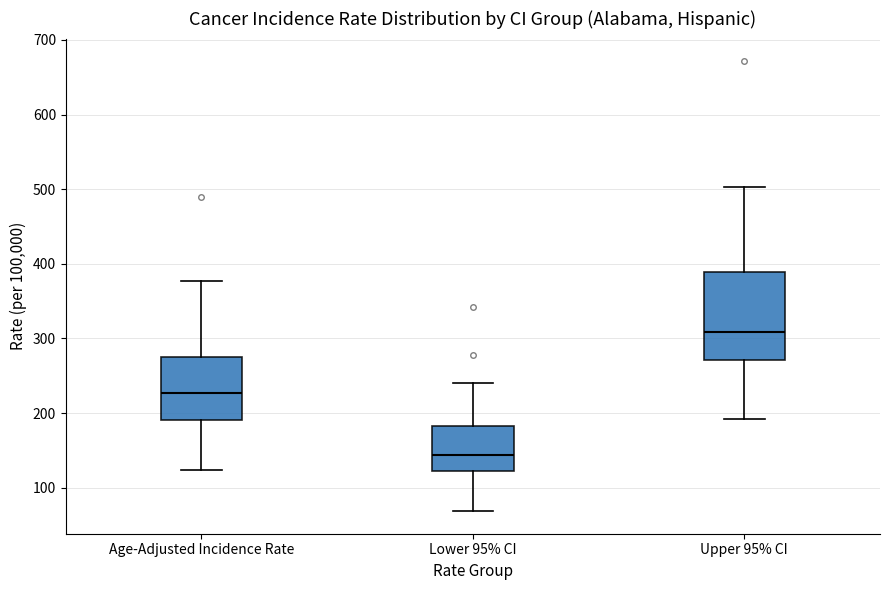

Comparing the boxes themselves (not the whiskers), which one is the tallest?

Upper 95% CI